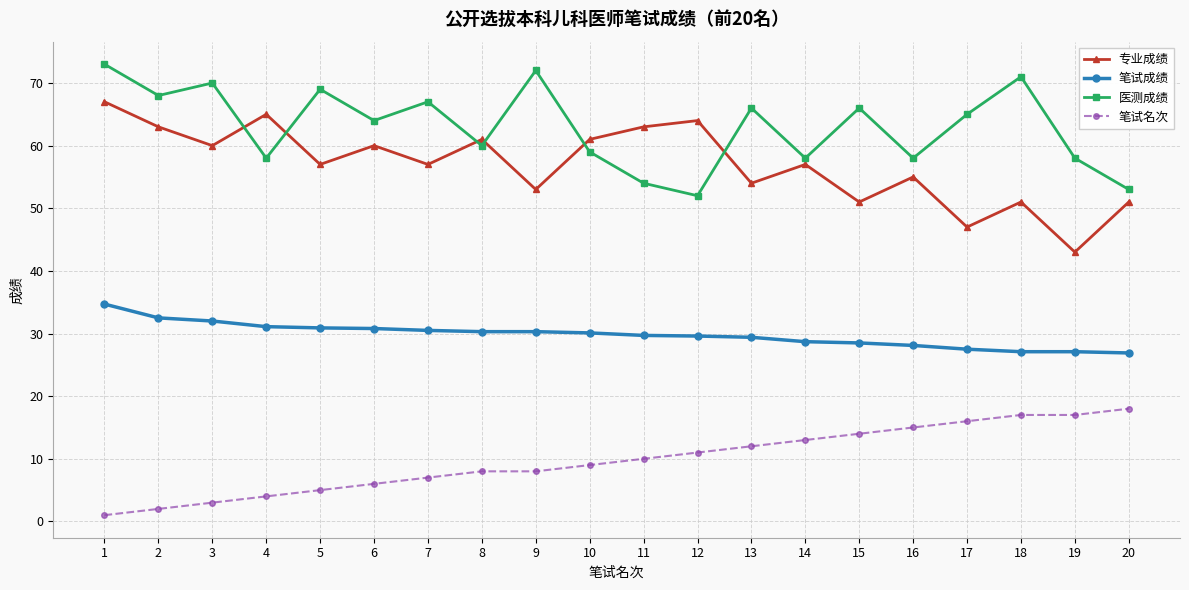

What is the spread (max minus min) of values at 2?

66.0